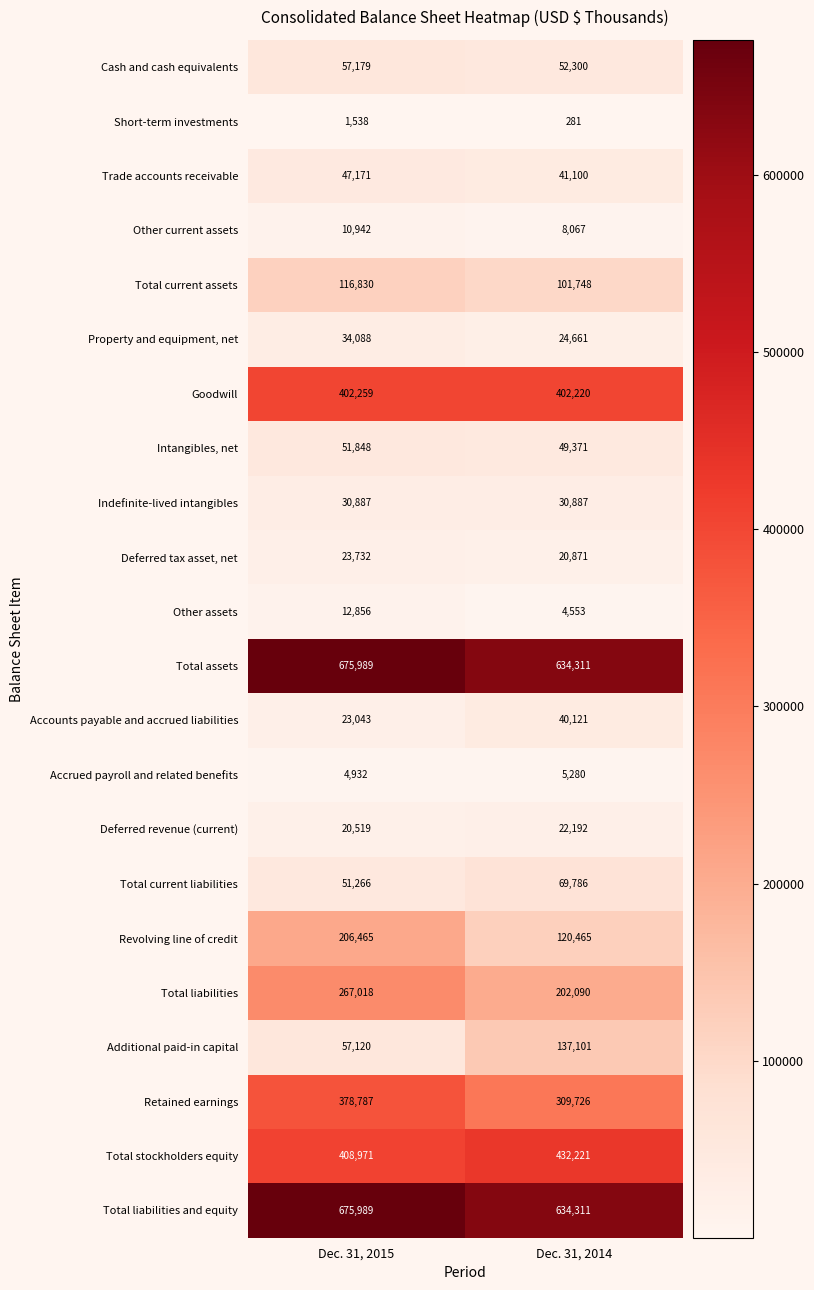

Rank the categories by Deferred tax asset, net value from highest to lowest.

Dec. 31, 2015, Dec. 31, 2014